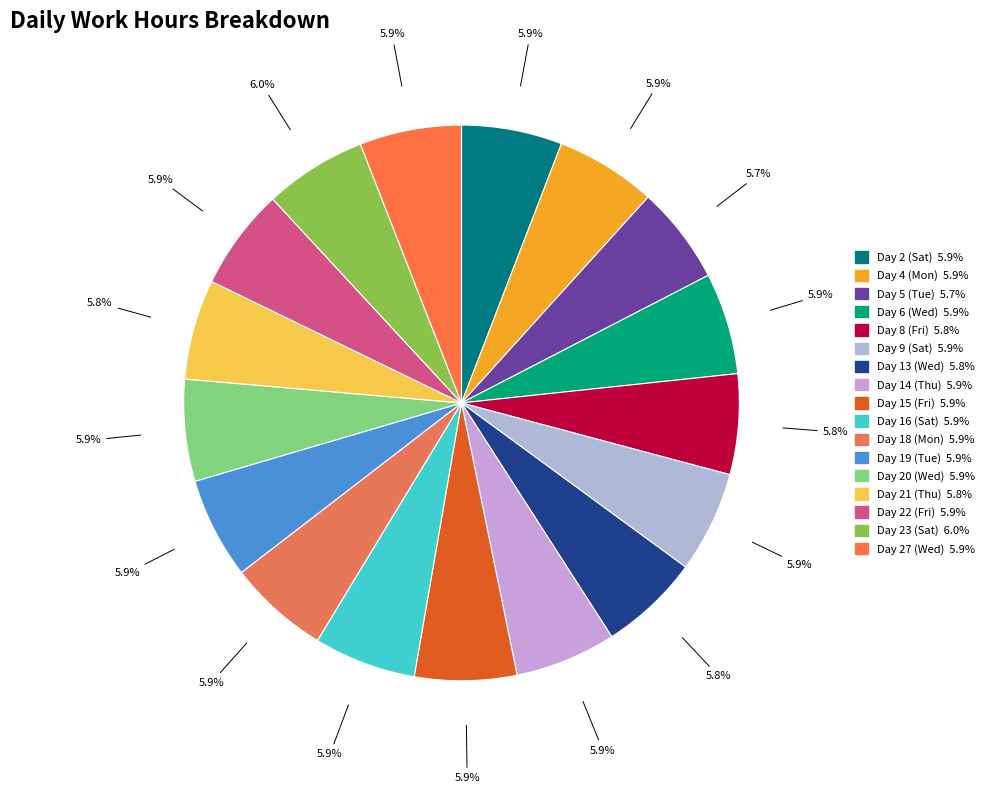

The Day 13 (Wed) slice represents 1% of the pie. True or false?

False